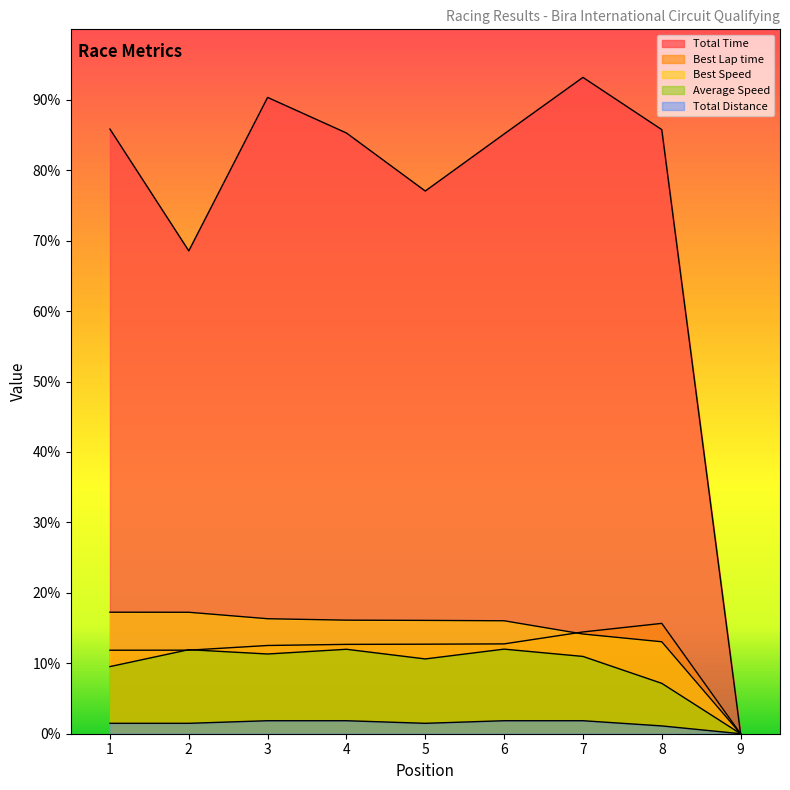

True or false: Total Distance and Average Speed cross at least once.

False